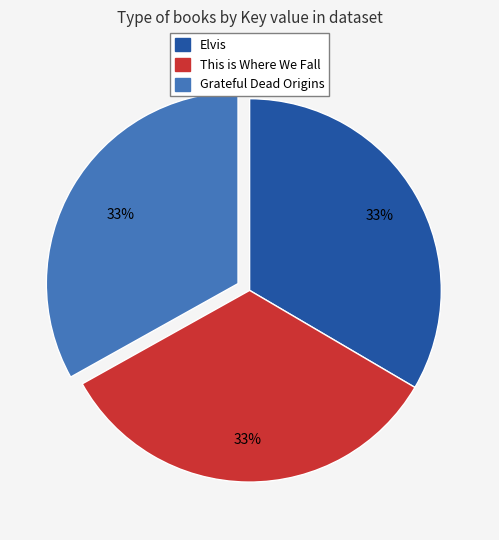

Does This is Where We Fall represent more than half of the total?

No